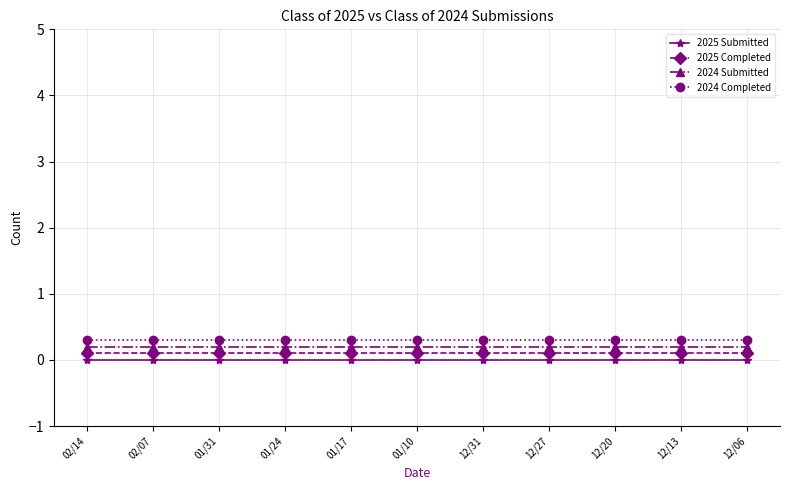

What is the sum of all 2024 Completed values?

3.3